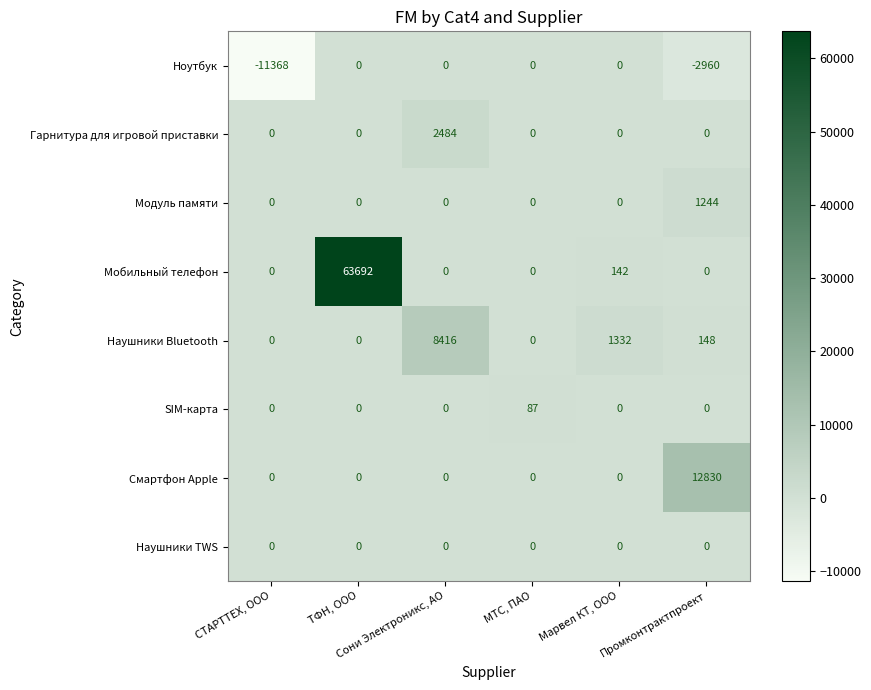

At how many categories does at least one series exceed 52171?

1